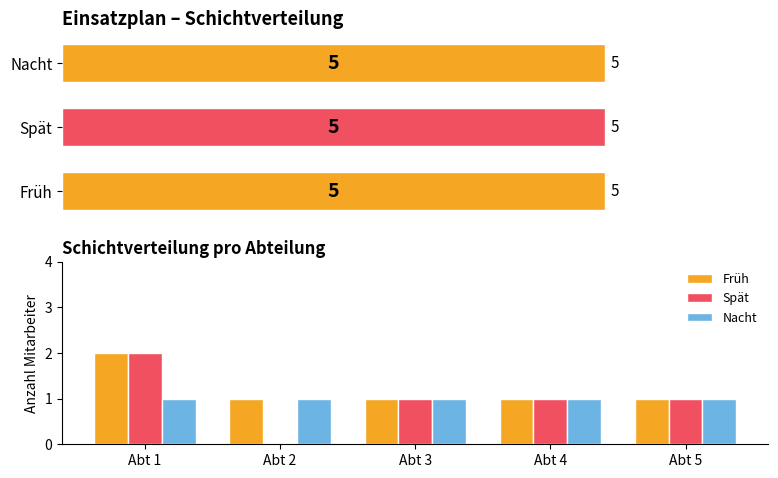

True or false: Spät has a value of 2 at 4.

False